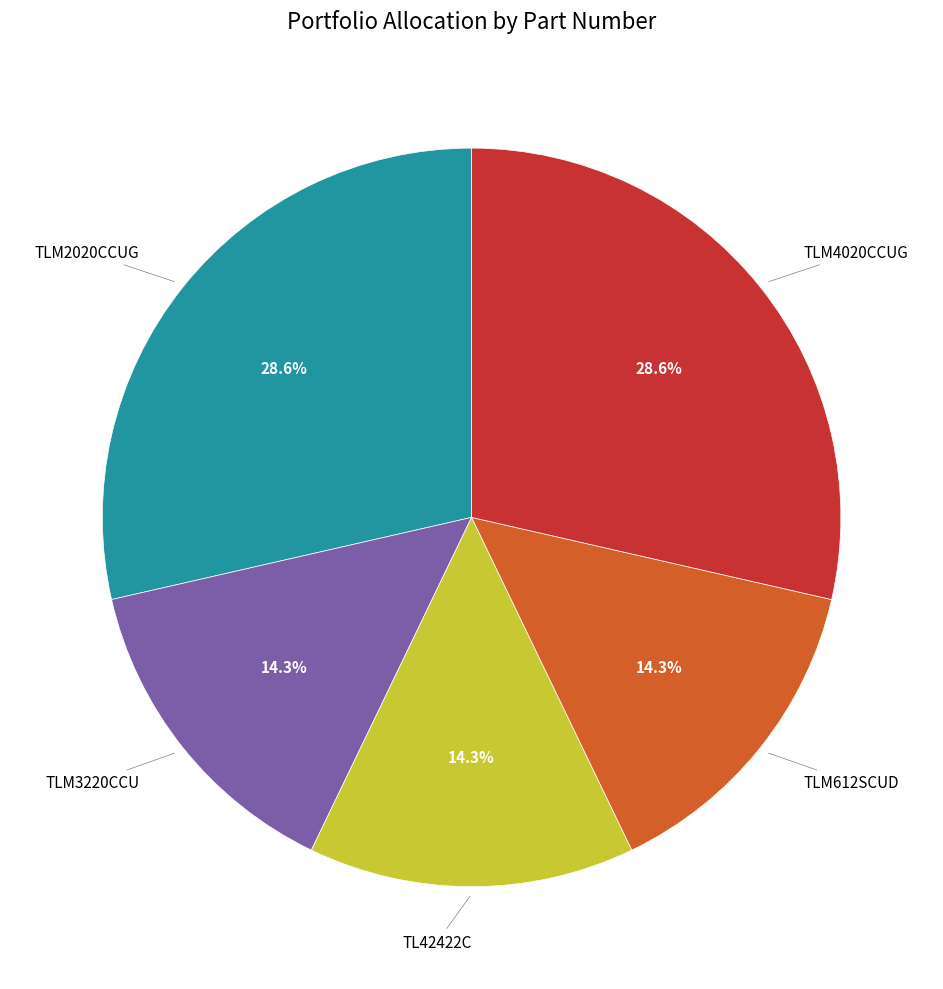

Is there a majority slice in this chart?

No